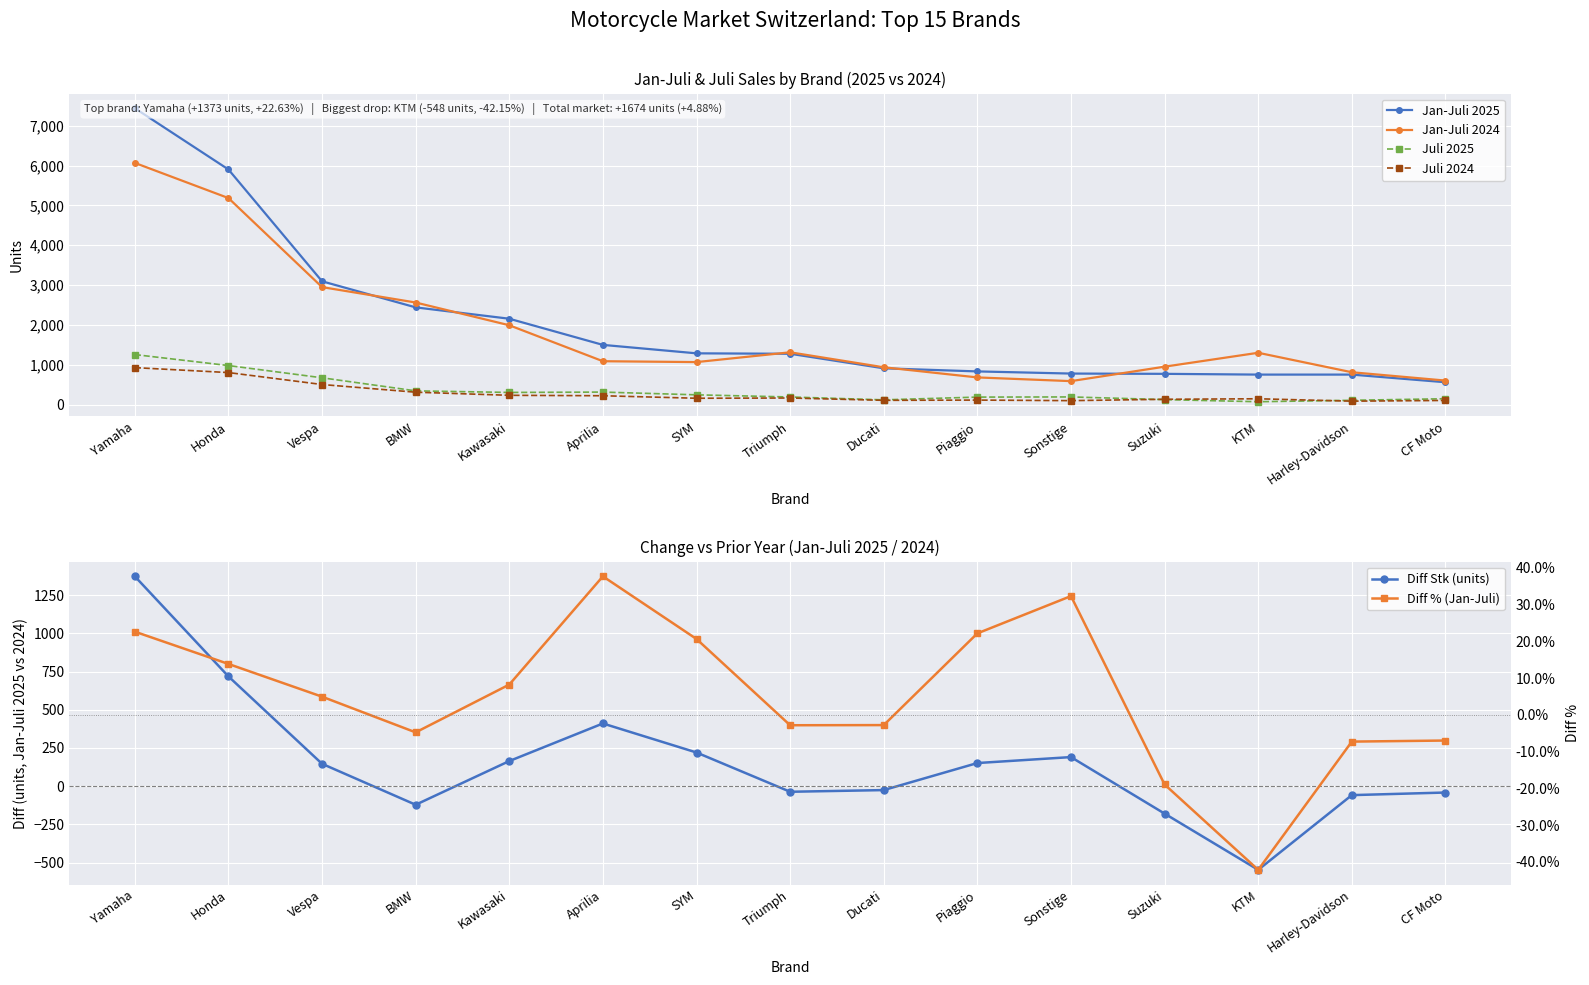

What is the value of the Jan-Juli 2024 point at the 15th from the left?

602